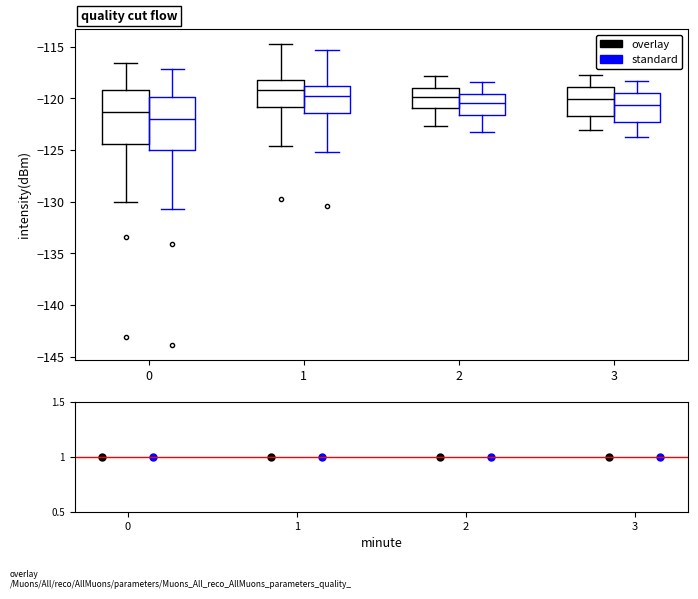

Reading left to right, transcribe this box plot: for each box, give where its median line is, the range the box spans, and where its two whiskers end, as read against the y-axis. The values are not printed on the chart, so give them approximately, as read against the axis.

0 (overlay): median -121.5, box -124.5 to -119.0, whiskers -130.0 to -116.5
0 (standard): median -122.0, box -125.0 to -120.0, whiskers -130.5 to -117.0
1 (overlay): median -119.0, box -121.0 to -118.0, whiskers -124.5 to -115.0
1 (standard): median -120.0, box -121.5 to -119.0, whiskers -125.0 to -115.5
2 (overlay): median -120.0, box -121.0 to -119.0, whiskers -122.5 to -118.0
2 (standard): median -120.5, box -121.5 to -119.5, whiskers -123.5 to -118.5
3 (overlay): median -120.0, box -121.5 to -119.0, whiskers -123.0 to -117.5
3 (standard): median -120.5, box -122.5 to -119.5, whiskers -123.5 to -118.5